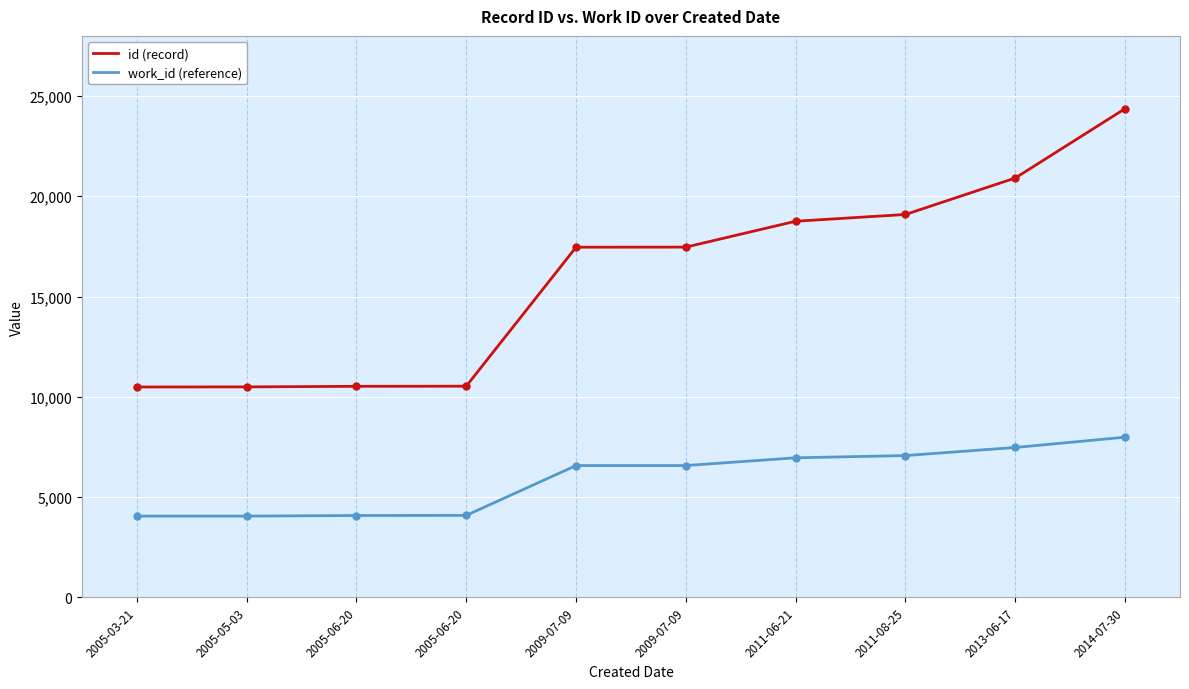

Reading left to right, what are all the values shown in this chart?

id (record): 10489	10494	10523	10529	17461	17466	18756	19093	20912	24371
work_id (reference): 4050	4050	4080	4085	6572	6572	6957	7069	7473	7986